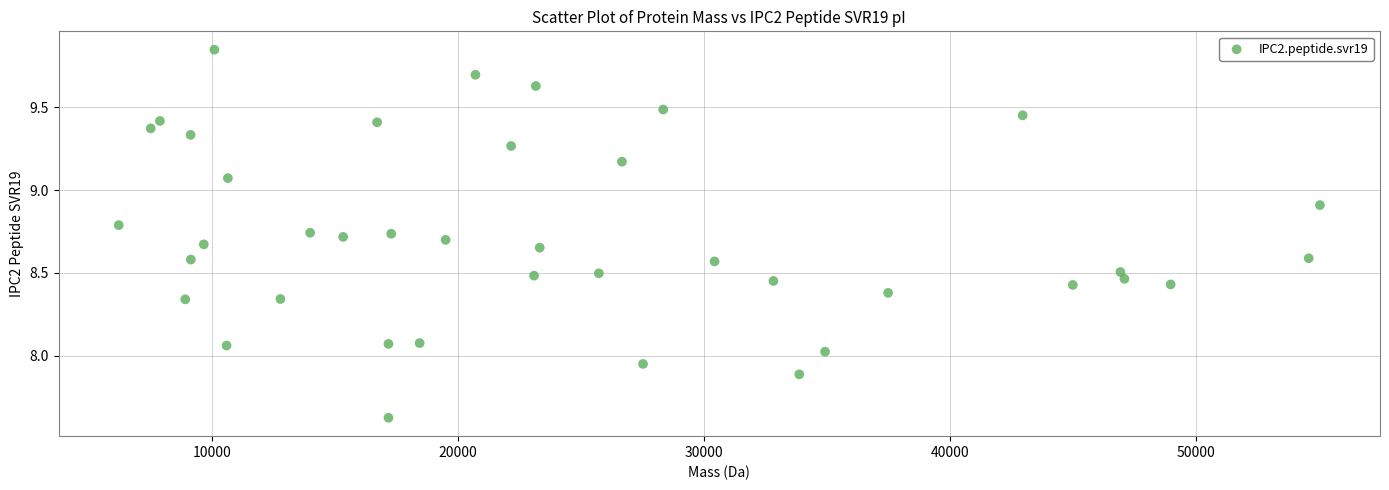

What is the range of X values (max minus min)?

48837.8